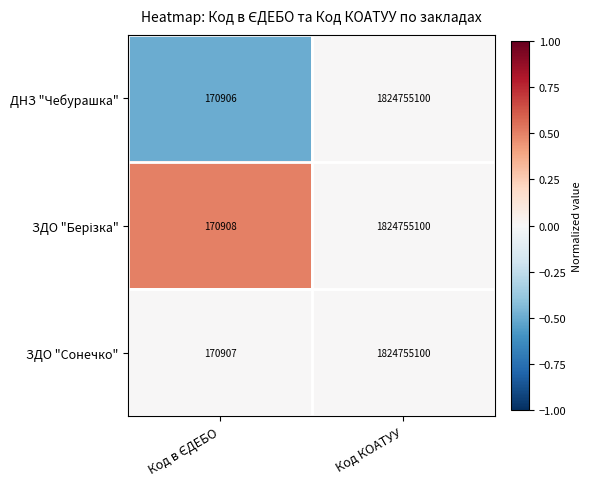

At which category is the sum across all series the highest?

Код КОАТУУ